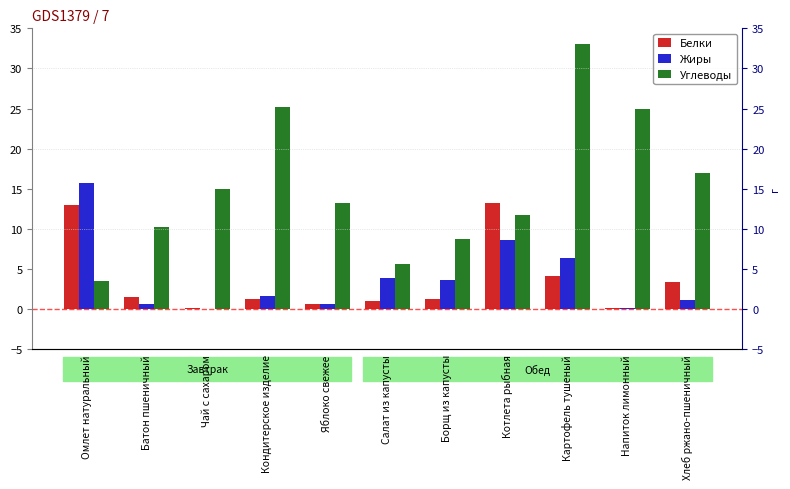

What are all the series names shown in the legend?

Белки, Жиры, Углеводы